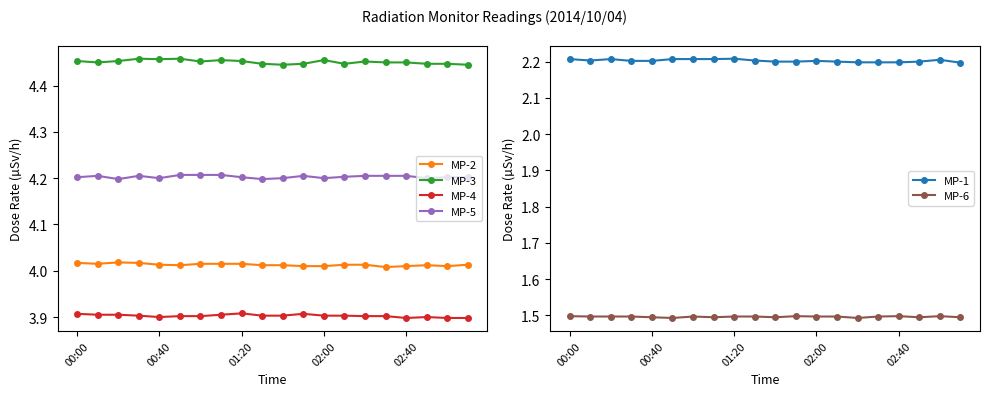

True or false: MP-4 and MP-3 cross at least once.

False